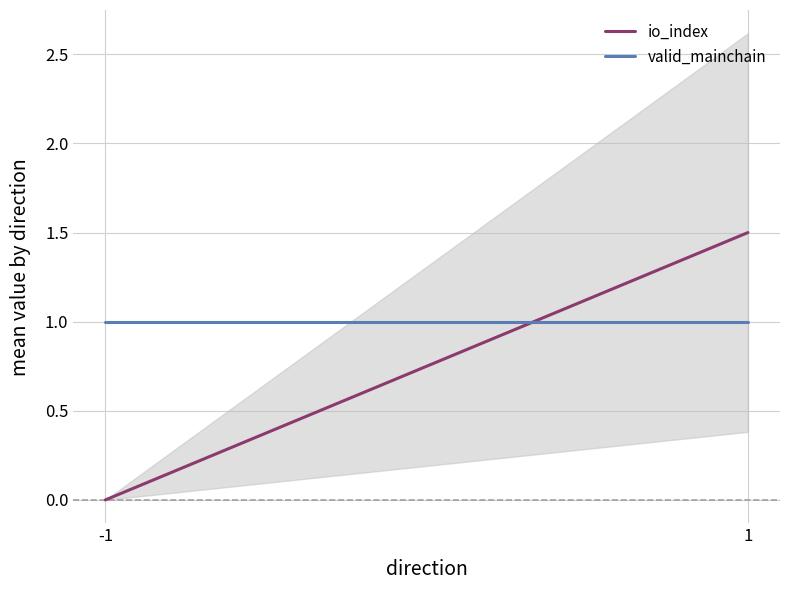

Reading left to right, transcribe all the data shown in this chart.

io_index: 0.0	1.5
valid_mainchain: 1.0	1.0